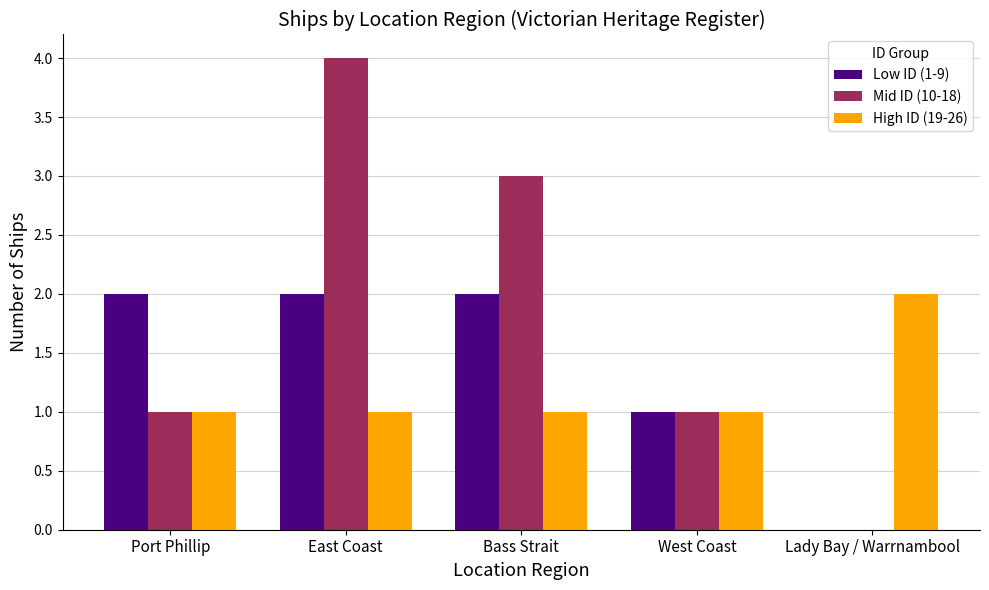

Count the number of data series in this chart.

3